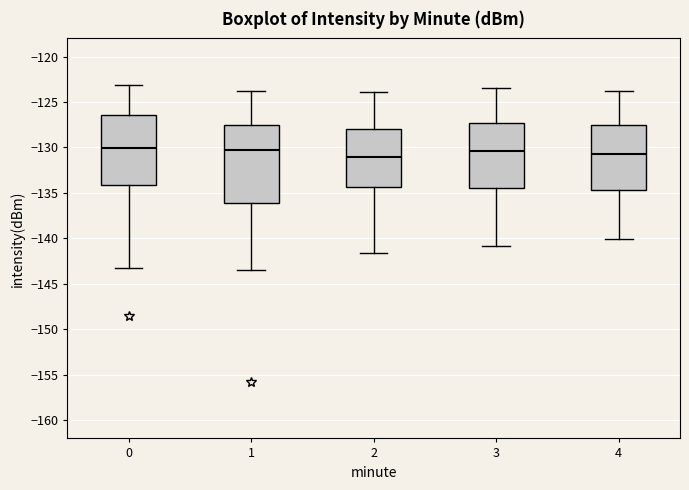

Reading left to right, transcribe this box plot: for each box, give where its median line is, the range the box spans, and where its two whiskers end, as read against the y-axis. The values are not printed on the chart, so give them approximately, as read against the axis.

0: median -130.0, box -134.0 to -126.5, whiskers -143.5 to -123.0
1: median -130.0, box -136.0 to -127.5, whiskers -143.5 to -123.5
2: median -131.0, box -134.5 to -128.0, whiskers -141.5 to -124.0
3: median -130.5, box -134.5 to -127.5, whiskers -141.0 to -123.5
4: median -130.5, box -134.5 to -127.5, whiskers -140.0 to -124.0